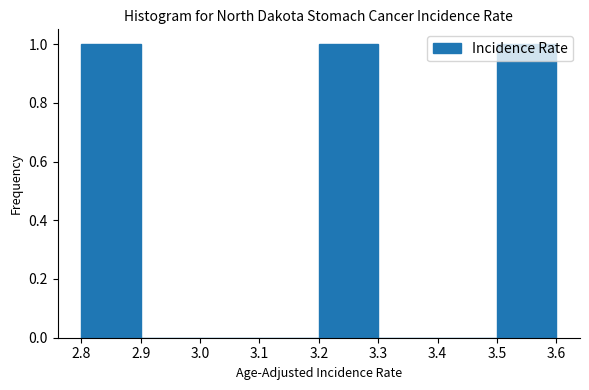

How tall is the bar that spans 3.2 to 3.3 on the x-axis? The values are not printed on the chart, so give them approximately, as read against the axis.

1